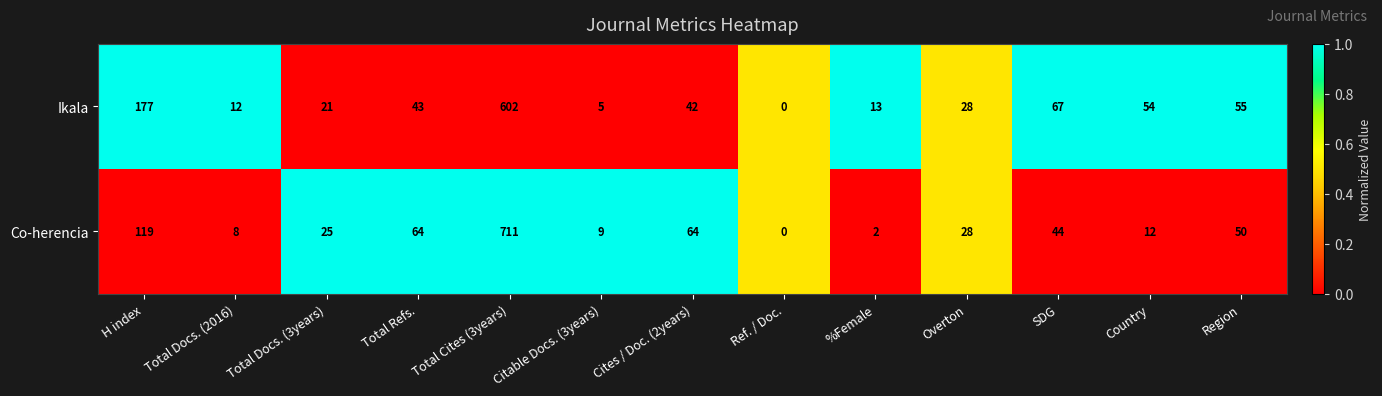

Is the value of Ikala at Ref. / Doc. greater than the value of Co-herencia at Total Cites (3years)?

No